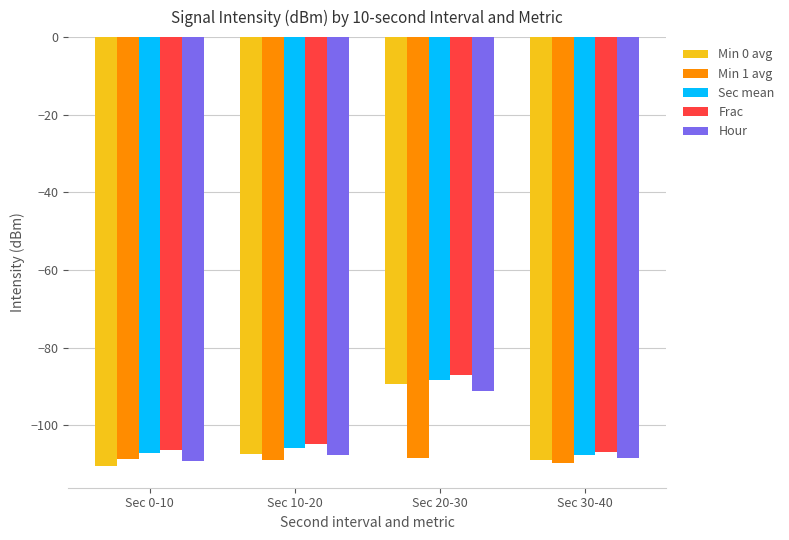

Which category has the highest value in the Frac series?

Sec 20-30